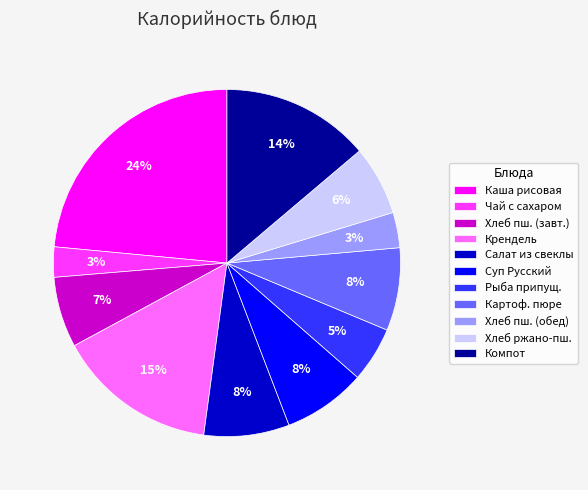

Count the number of slices in the pie.

11